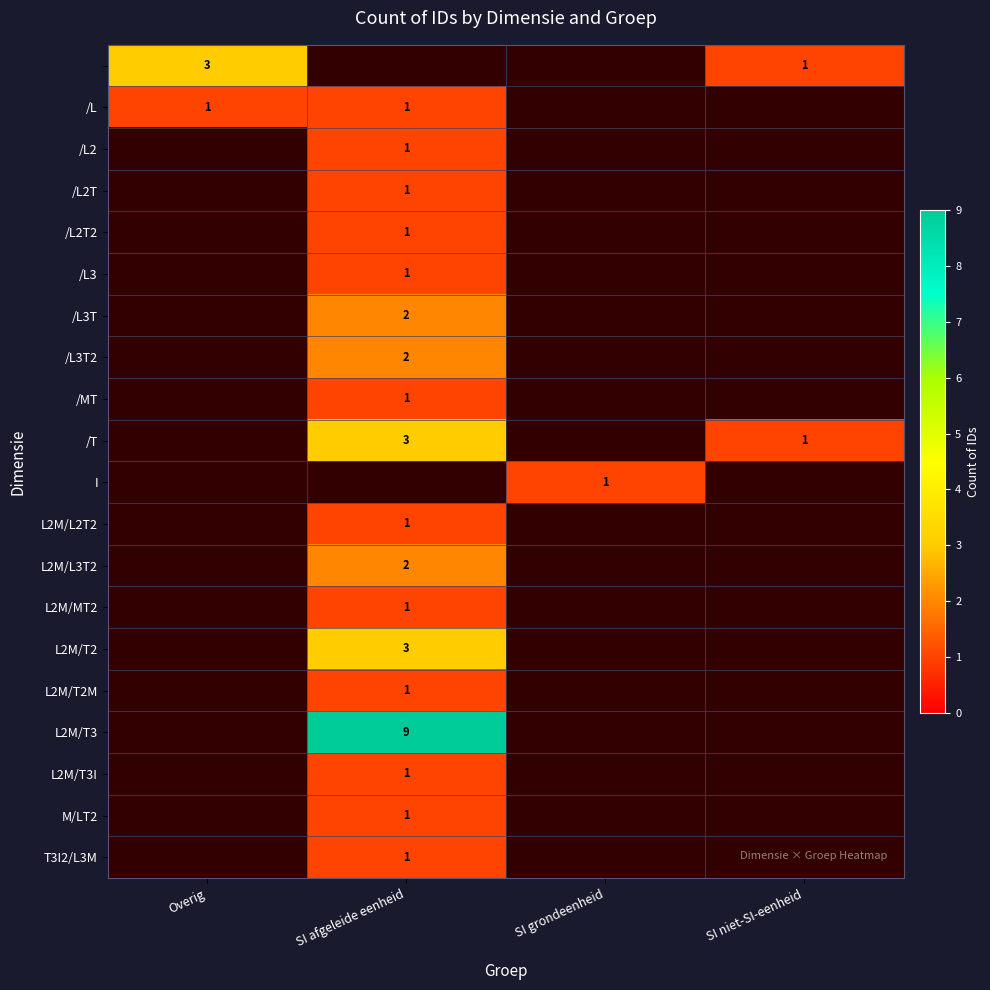

The /L2T2 series shows 1 at SI afgeleide eenheid. True or false?

True